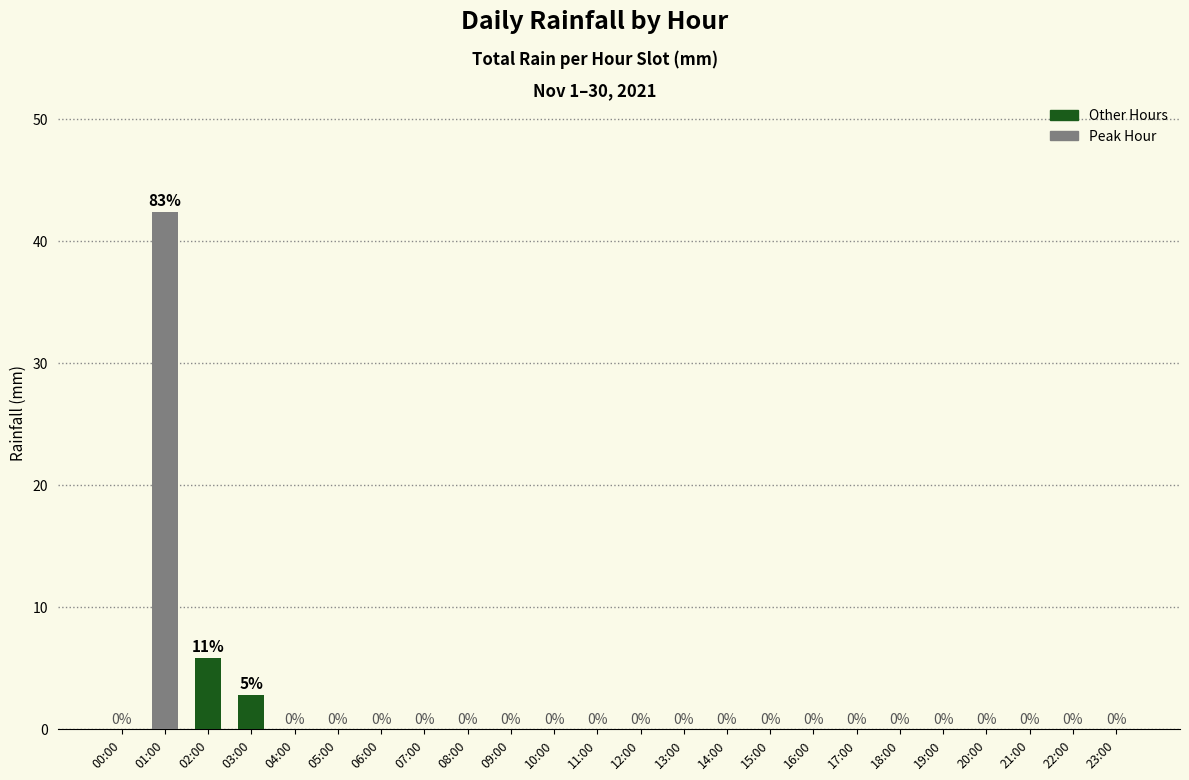

At which label is the value closest to 21?

02:00